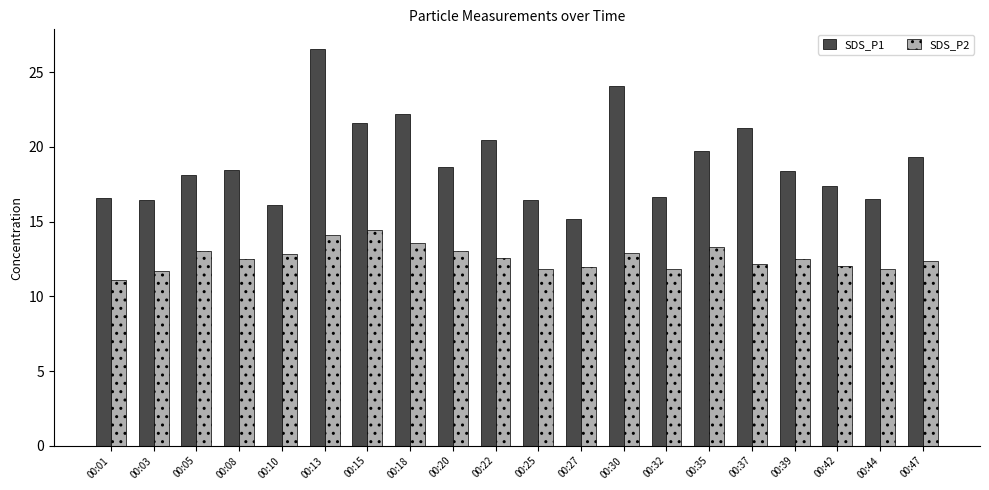

Count the number of categories in the chart.

20